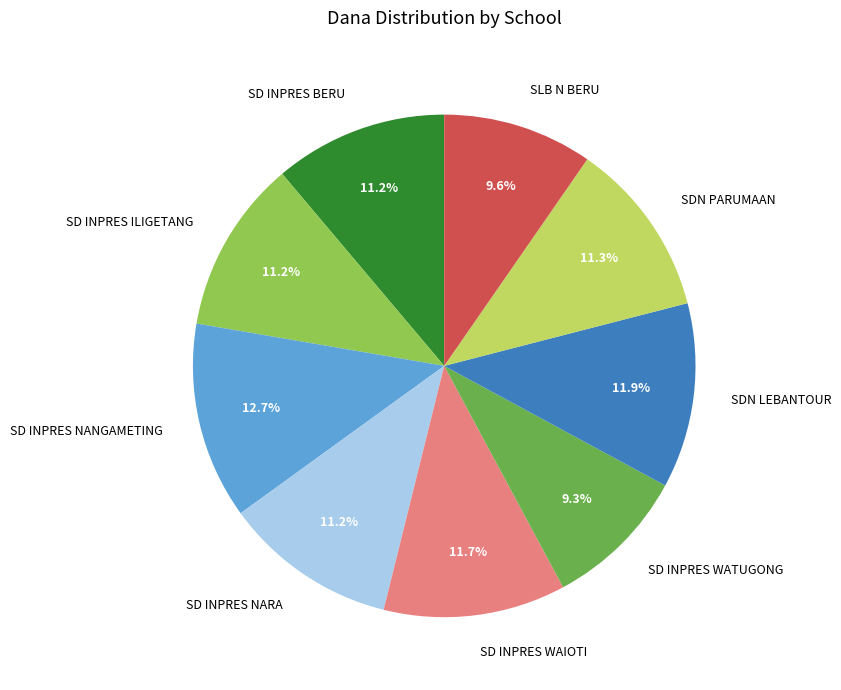

Is the sum of SDN PARUMAAN and SD INPRES ILIGETANG greater than half?

No